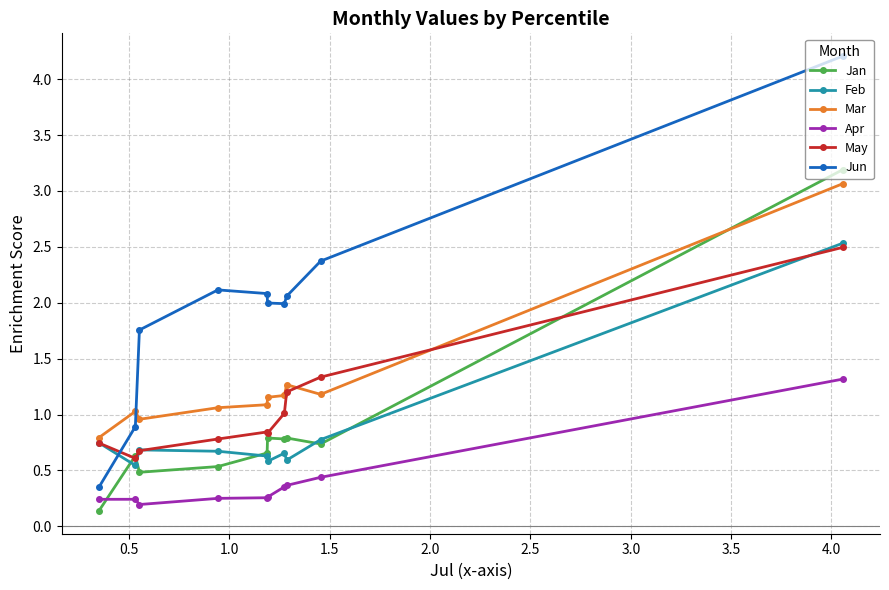

What is the maximum value for Jan?

3.2